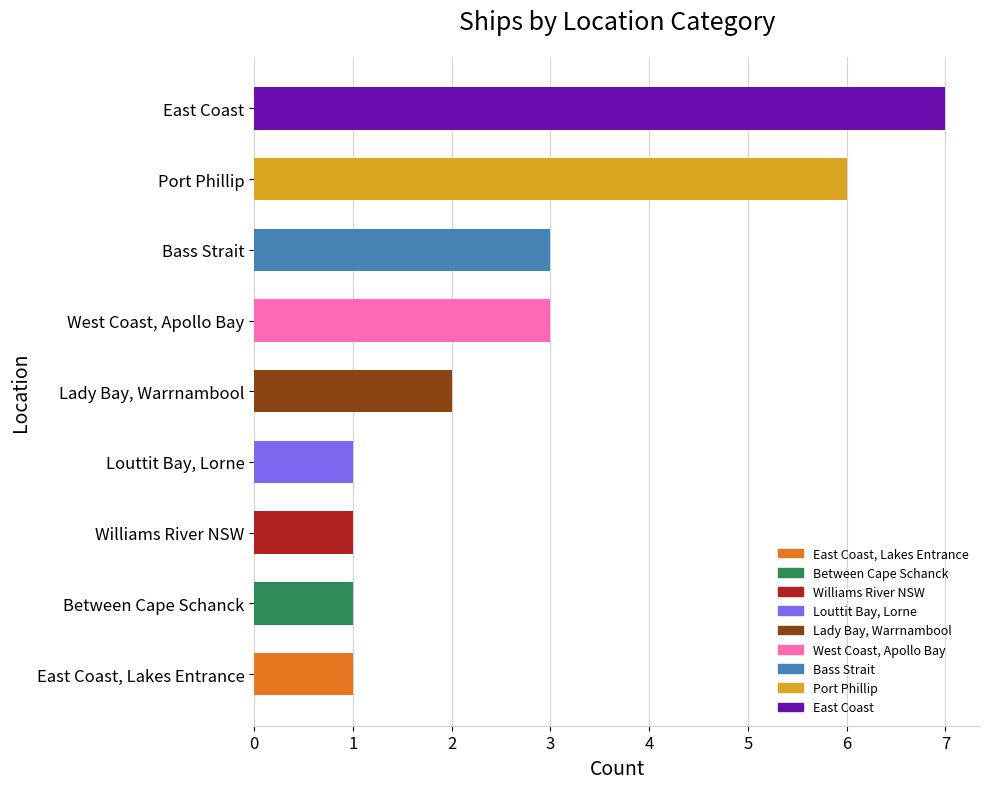

Does the chart contain stacked bars?

No